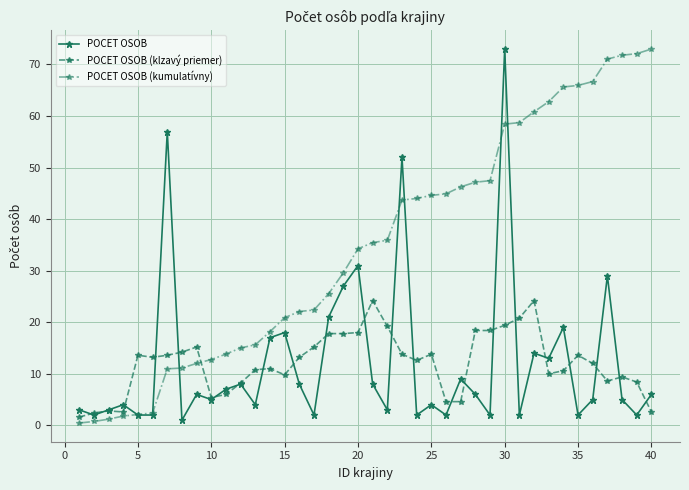

What is the greatest value displayed?

73.0